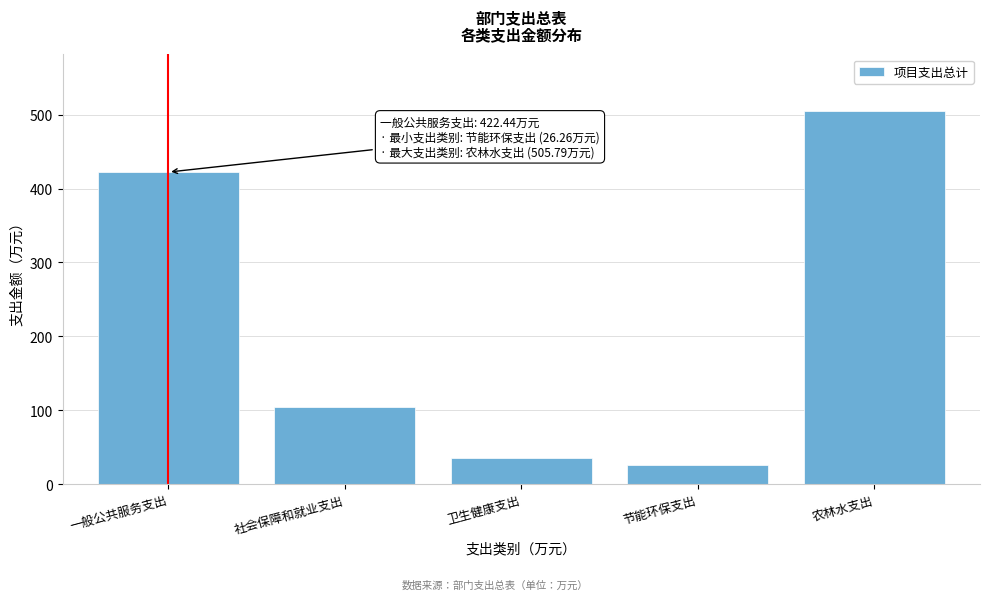

Approximately how many times larger is the value at 农林水支出 compared to 卫生健康支出?

14.3